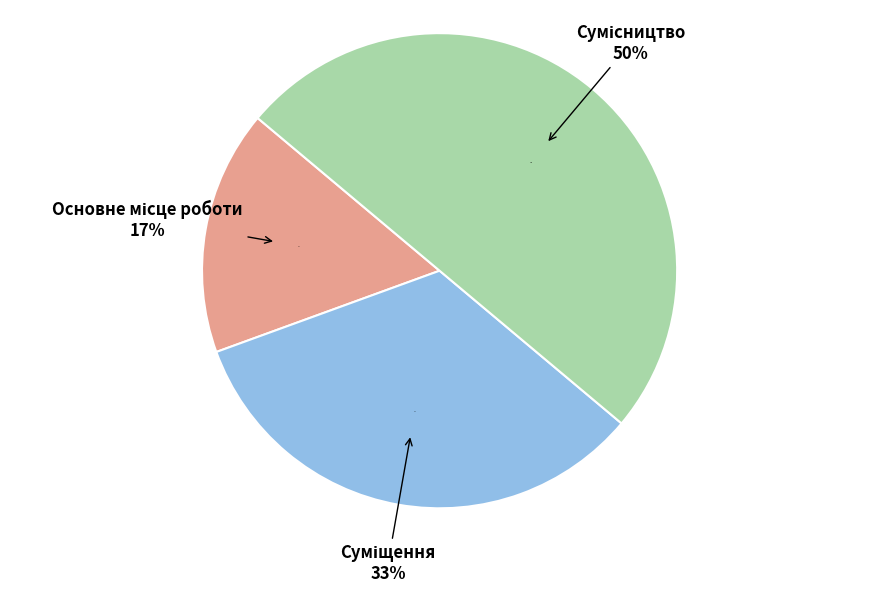

True or false: Сумісництво accounts for 50% of the total.

True